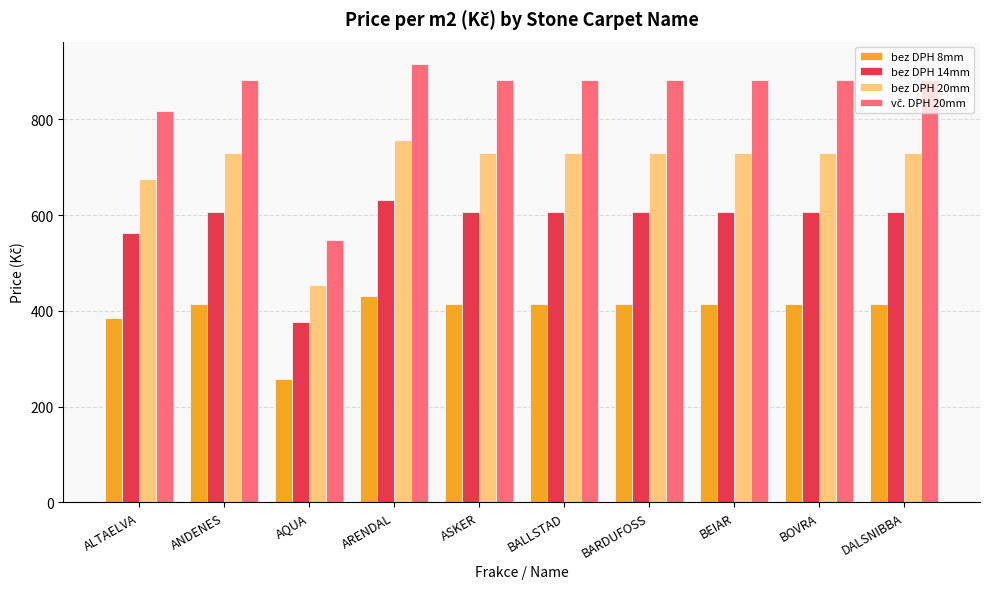

What is the spread (max minus min) of values at BOVRA?

467.7